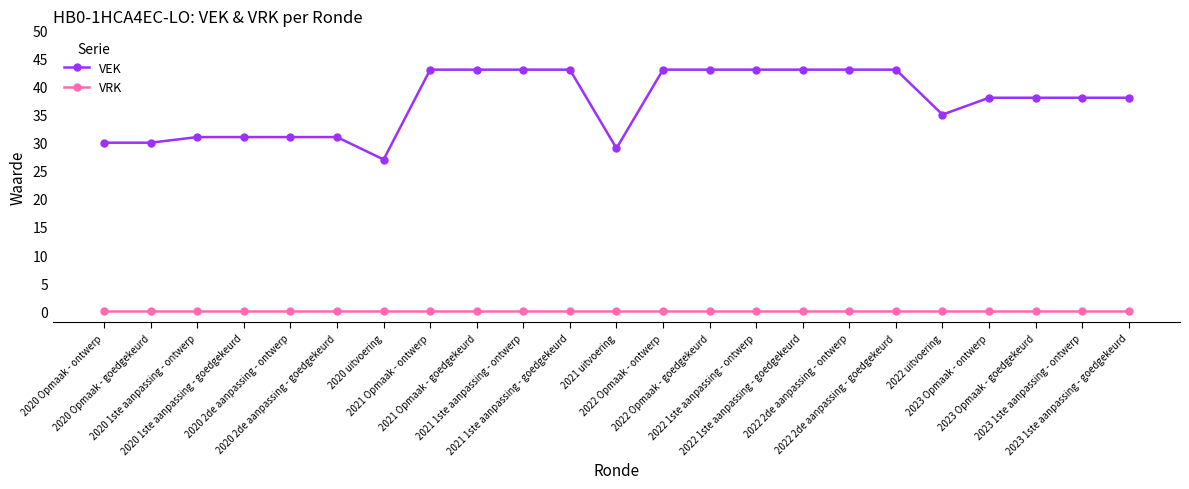

Which series has the widest spread of values?

VEK